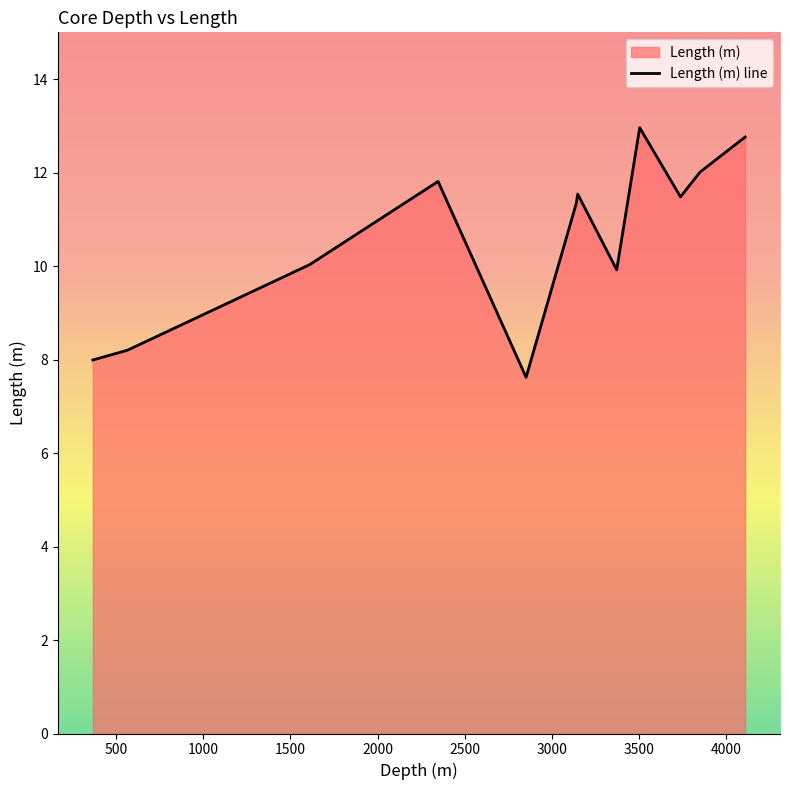

What is the smallest value displayed?

7.6